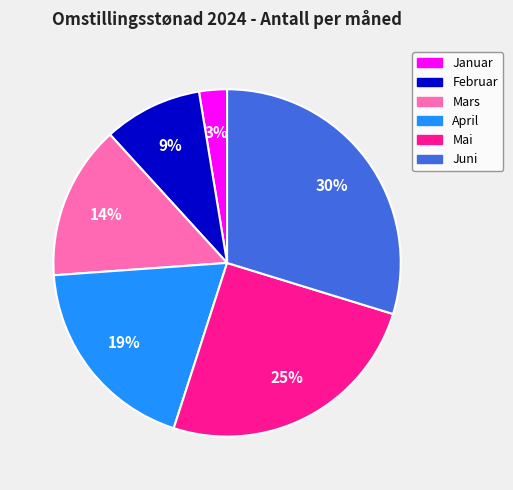

Combined, do April and Juni account for over 50%?

No